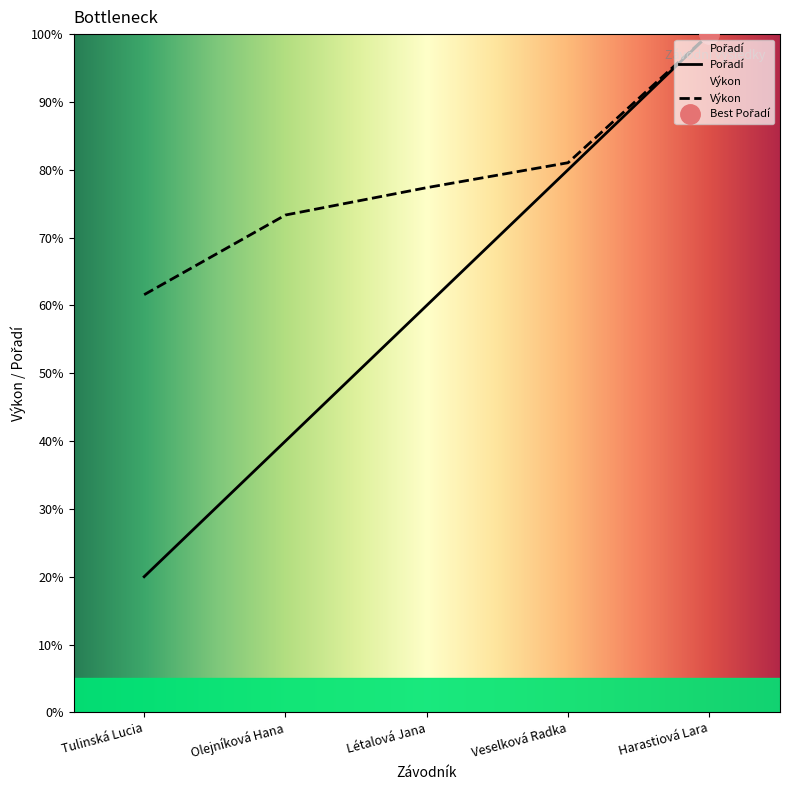

What value does the Výkon series have at Harastiová Lara?

100.0